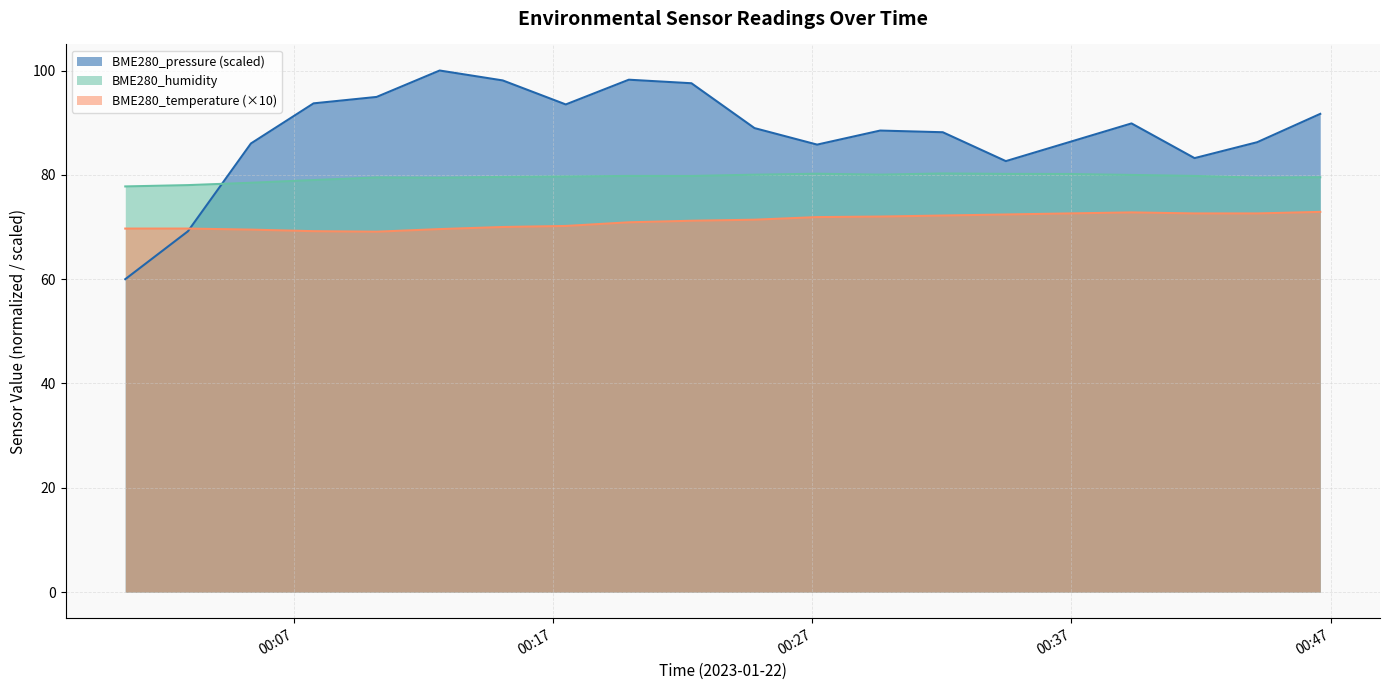

At which label is BME280_pressure closest to 80?

2023/01/22 00:34:28